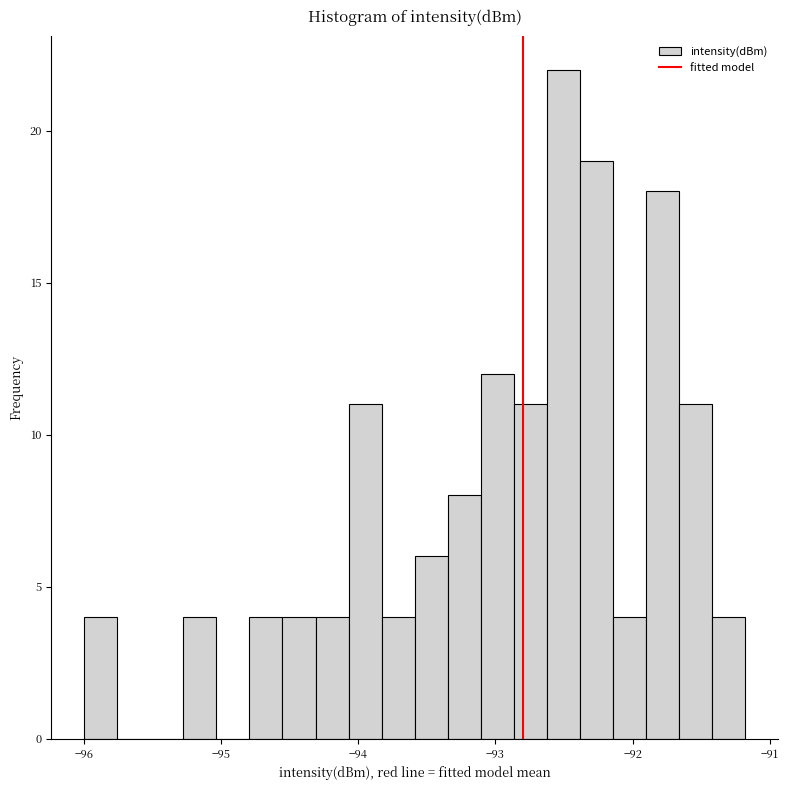

Read against the x-axis, roughly where is the centre of the tallest bar?

-92.5